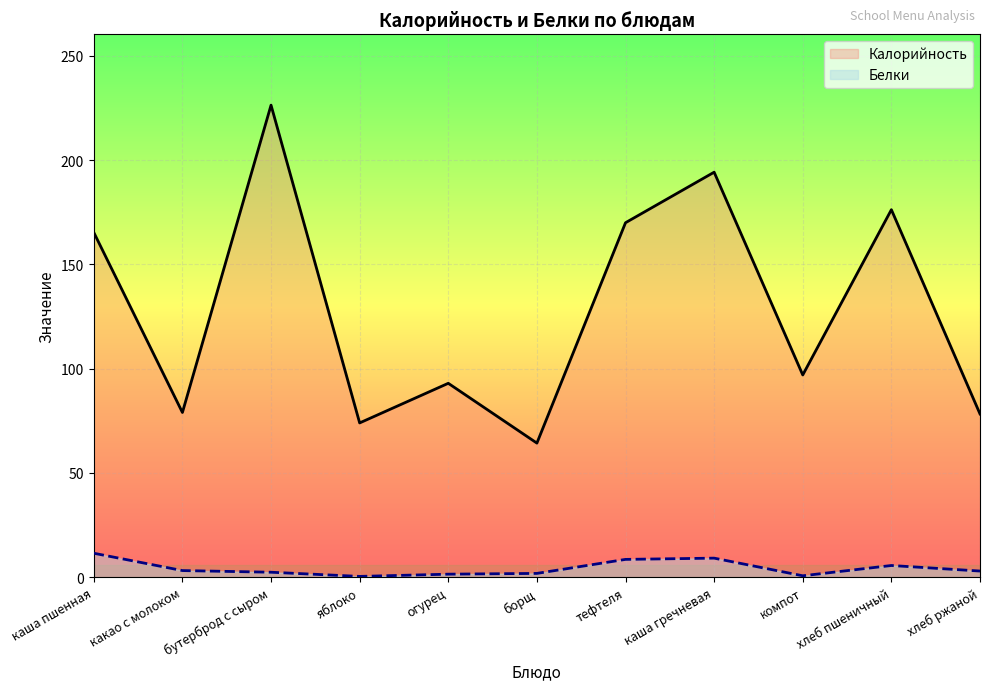

What is the sum of the Калорийность values at яблоко and хлеб пшеничный?

250.2